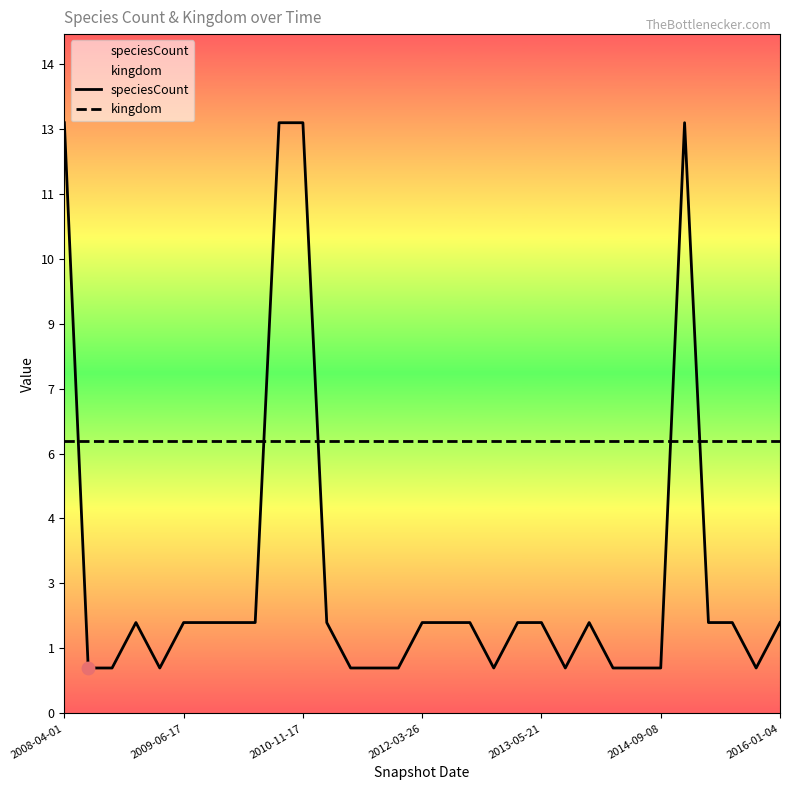

At which category is the sum across all series the highest?

2008-04-01